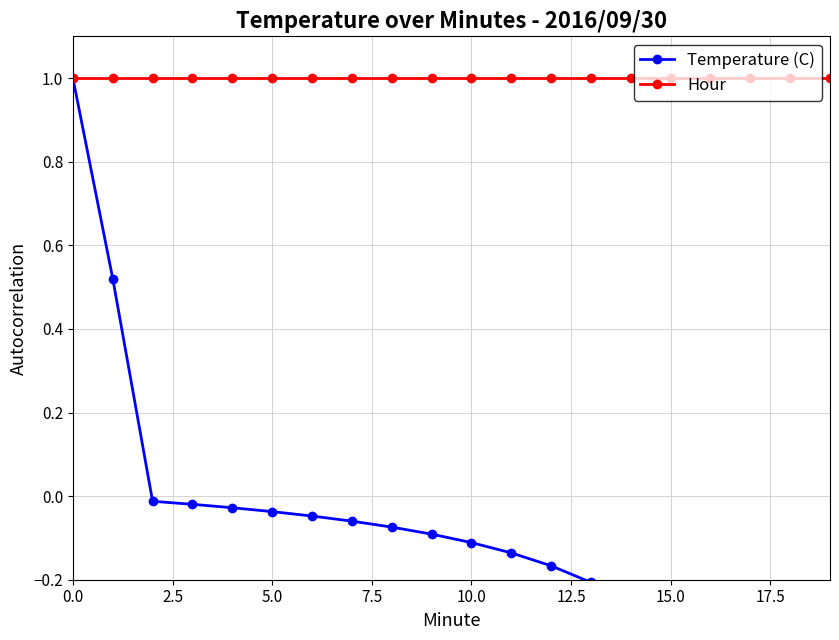

What is the spread (max minus min) of values at 11?

1.1